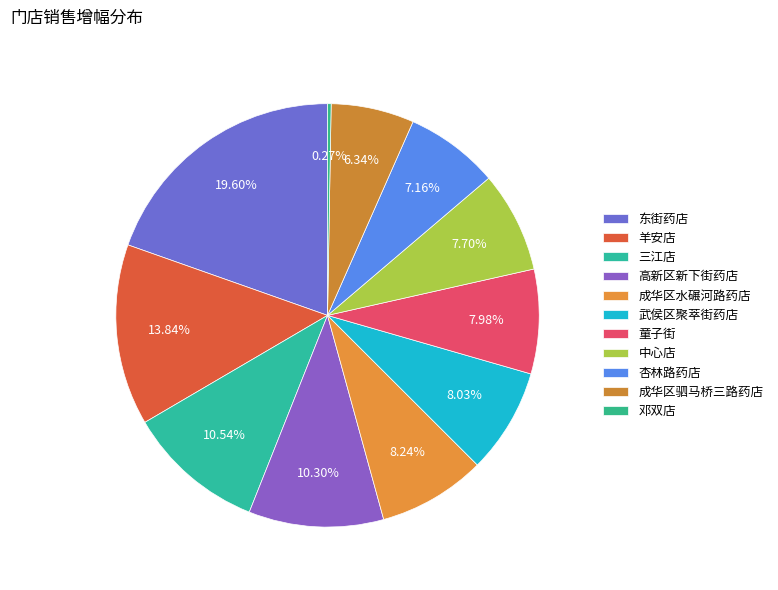

Count the number of slices in the pie.

11